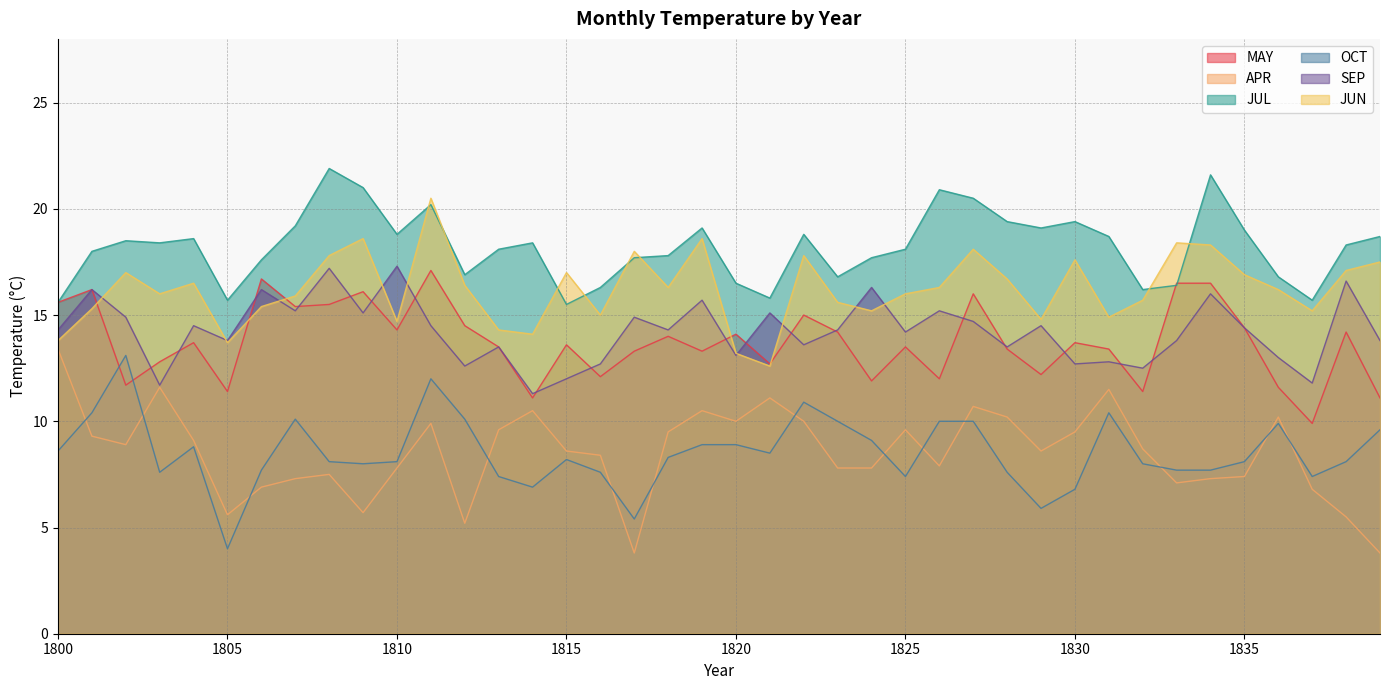

How many categories are shown in the chart?

40